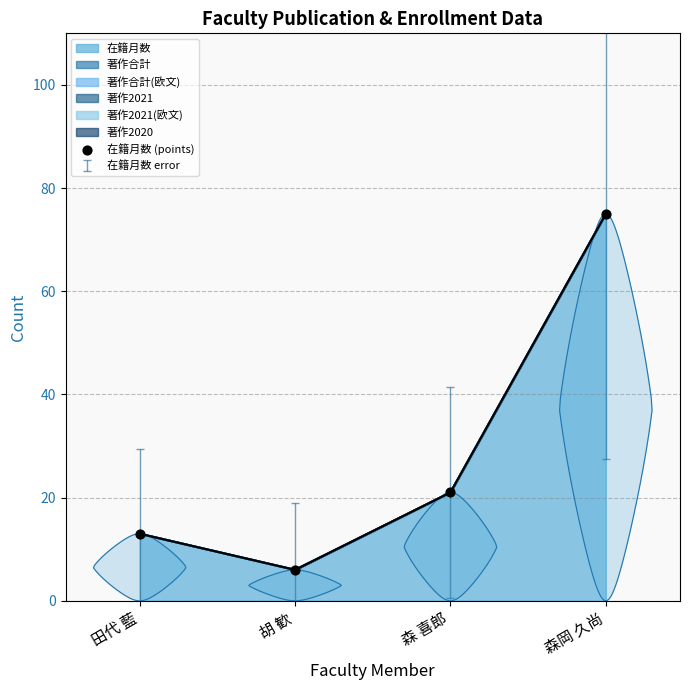

What is the change in value from 田代 藍 to 胡 歓?

-7